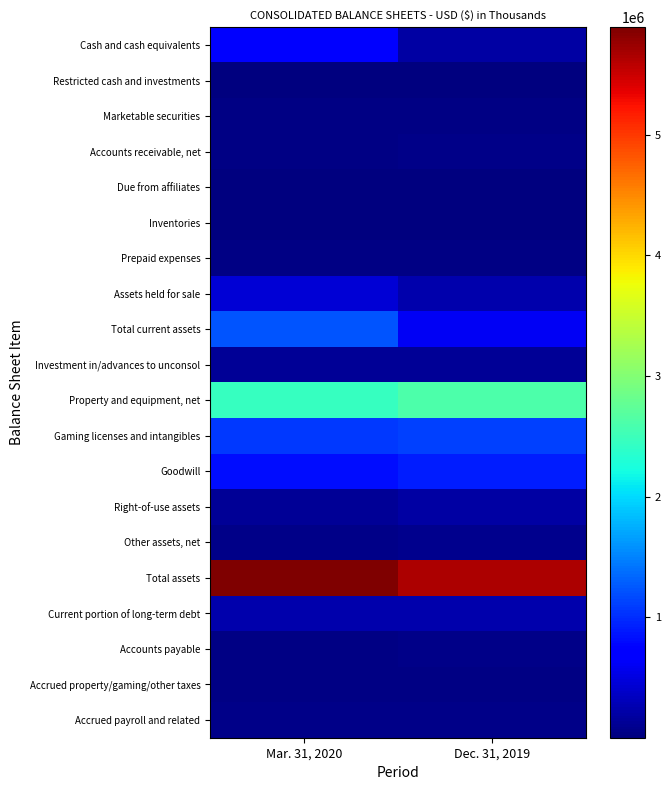

Reading right to left, list all the values displayed in this chart.

Cash and cash equivalents: Dec. 31, 2019=206317	Mar. 31, 2020=671747
Restricted cash and investments: Dec. 31, 2019=3507	Mar. 31, 2020=7613
Marketable securities: Dec. 31, 2019=34634	Mar. 31, 2020=31385
Accounts receivable, net: Dec. 31, 2019=53899	Mar. 31, 2020=43693
Due from affiliates: Dec. 31, 2019=3806	Mar. 31, 2020=696
Inventories: Dec. 31, 2019=18379	Mar. 31, 2020=17070
Prepaid expenses: Dec. 31, 2019=30966	Mar. 31, 2020=27741
Assets held for sale: Dec. 31, 2019=253135	Mar. 31, 2020=442461
Total current assets: Dec. 31, 2019=604643	Mar. 31, 2020=1242406
Investment in/advances to unconsol: Dec. 31, 2019=135828	Mar. 31, 2020=135898
Property and equipment, net: Dec. 31, 2019=2614524	Mar. 31, 2020=2455332
Gaming licenses and intangibles: Dec. 31, 2019=1111398	Mar. 31, 2020=1063169
Goodwill: Dec. 31, 2019=909717	Mar. 31, 2020=810187
Right-of-use assets: Dec. 31, 2019=188219	Mar. 31, 2020=129889
Other assets, net: Dec. 31, 2019=76224	Mar. 31, 2020=54291
Total assets: Dec. 31, 2019=5640553	Mar. 31, 2020=5891172
Current portion of long-term debt: Dec. 31, 2019=246175	Mar. 31, 2020=246109
Accounts payable: Dec. 31, 2019=61951	Mar. 31, 2020=46514
Accrued property/gaming/other taxes: Dec. 31, 2019=43050	Mar. 31, 2020=29891
Accrued payroll and related: Dec. 31, 2019=62337	Mar. 31, 2020=65246